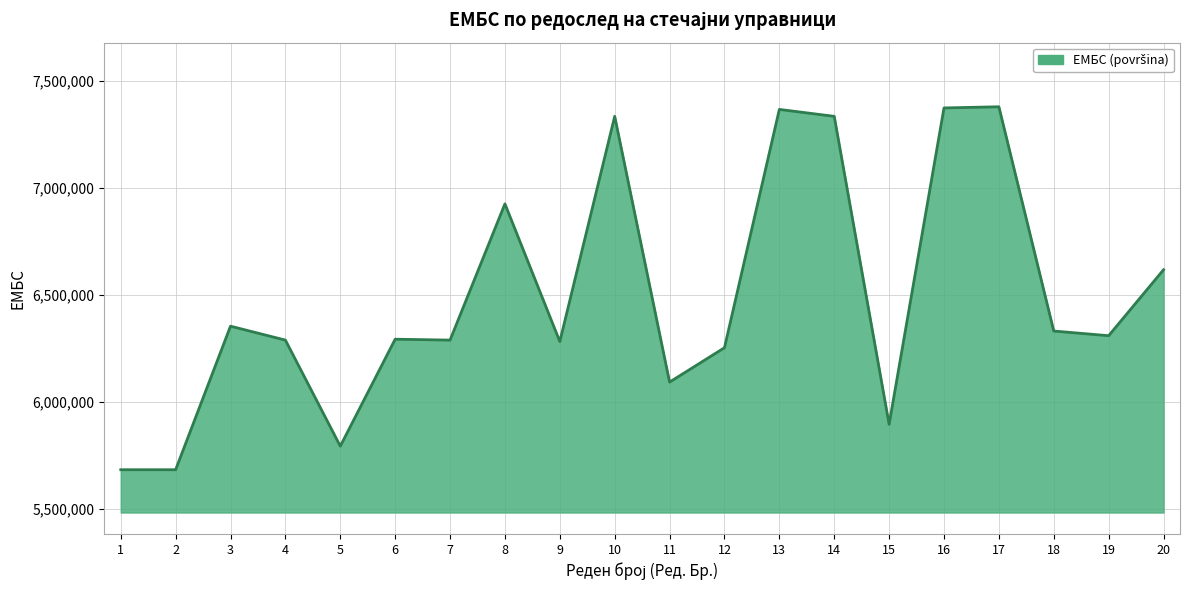

What is the sum of the values at 10 and 20?

13949304